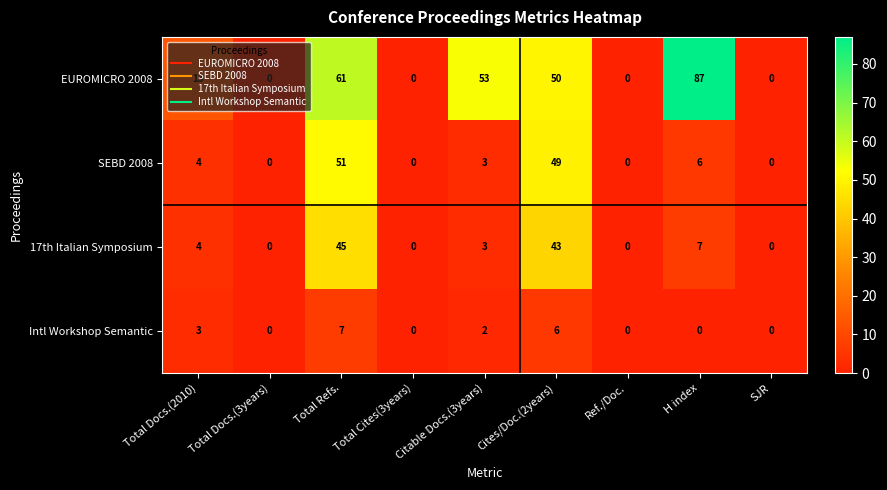

What is the difference between the EUROMICRO 2008 values at Total Docs.(2010) and Total Docs.(3years)?

13